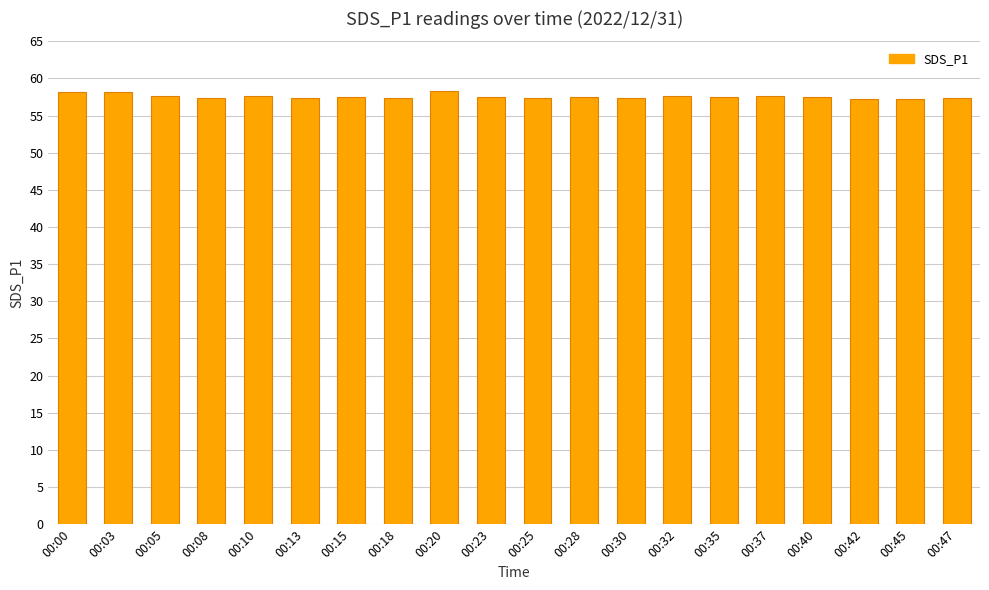

What is the difference between the maximum and minimum values?

1.0